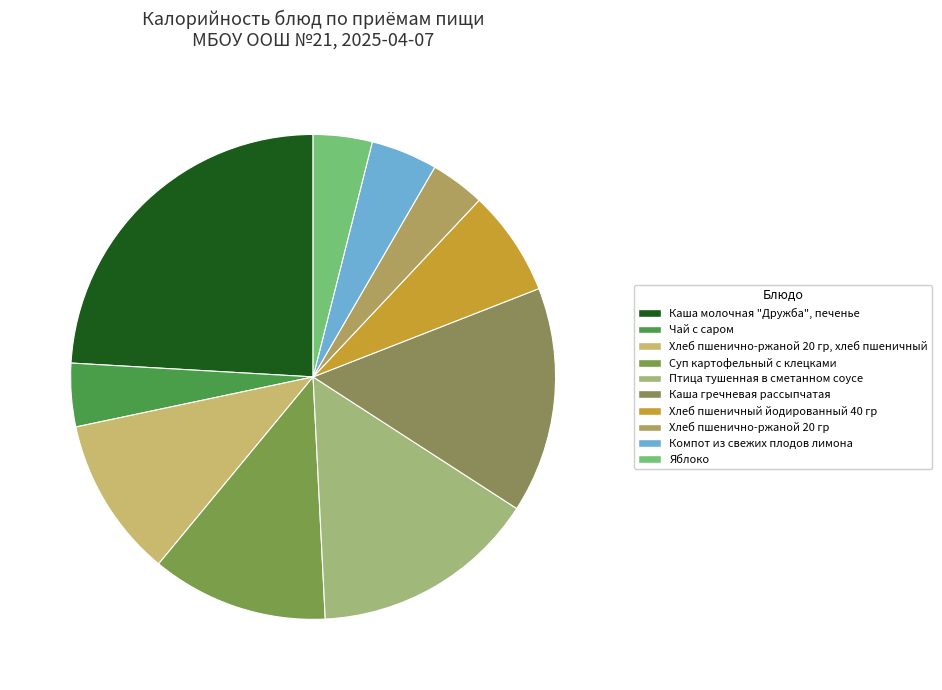

Count the number of slices in the pie.

10